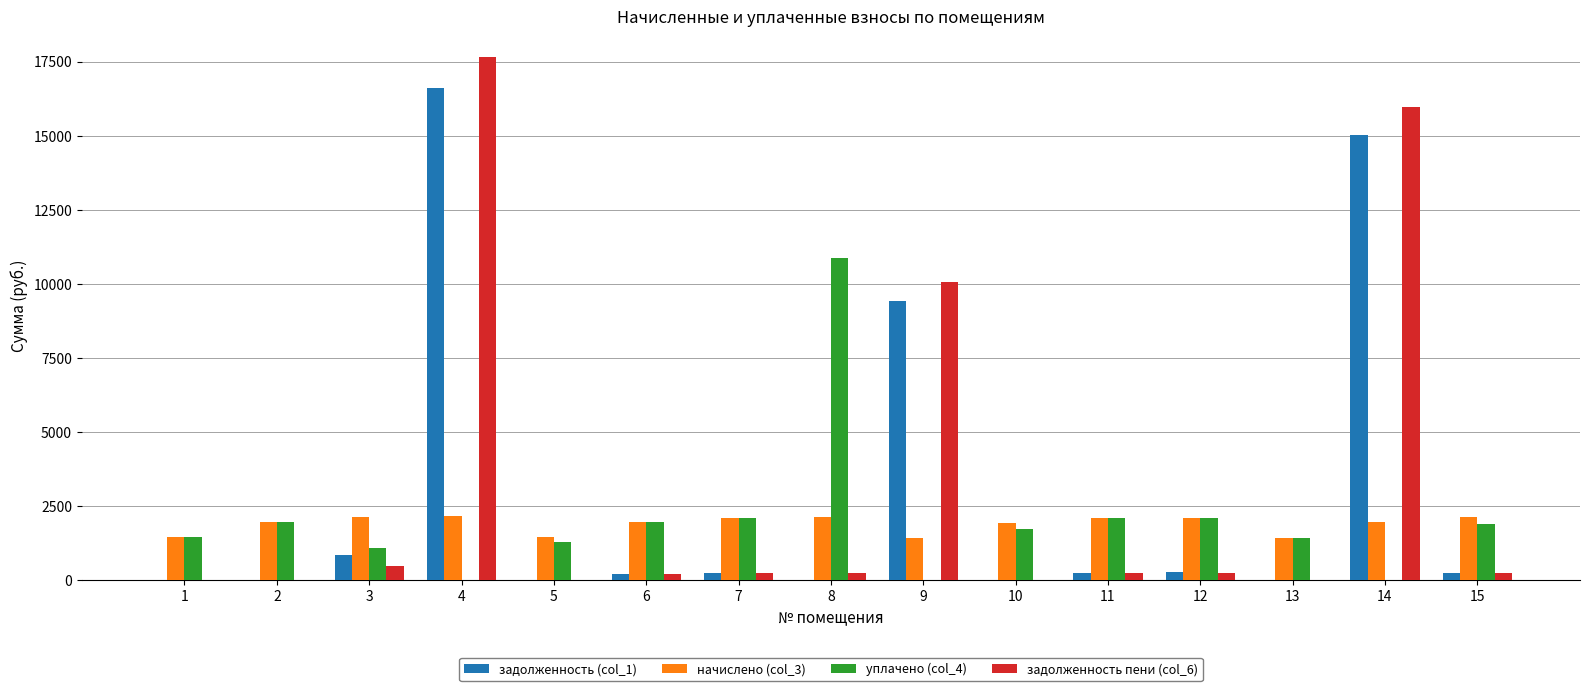

Count the number of data series in this chart.

4